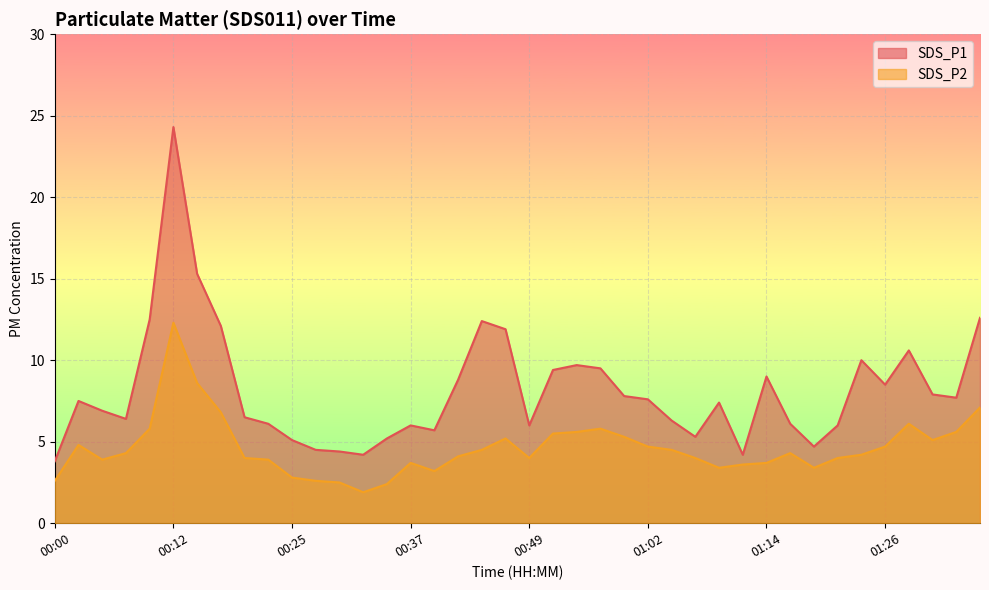

What position from the left is 00:03?

2